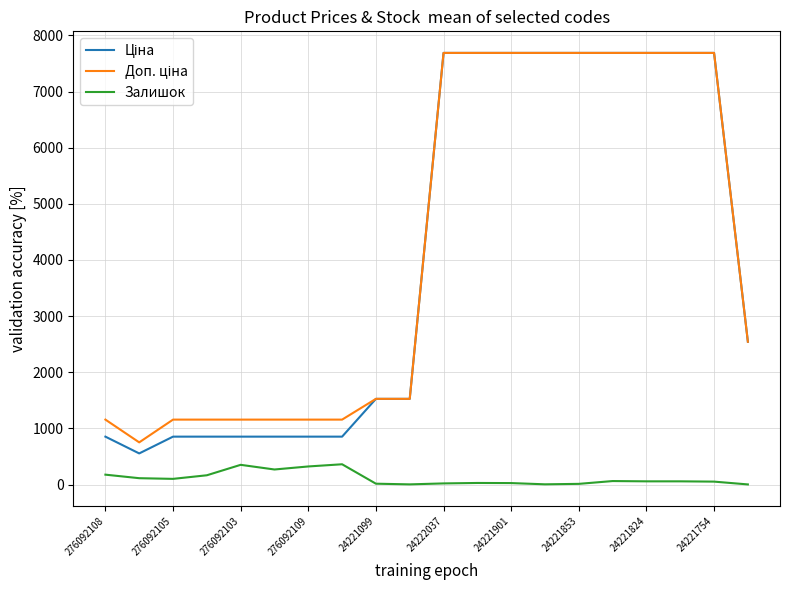

What is the maximum value for Залишок?

362.0